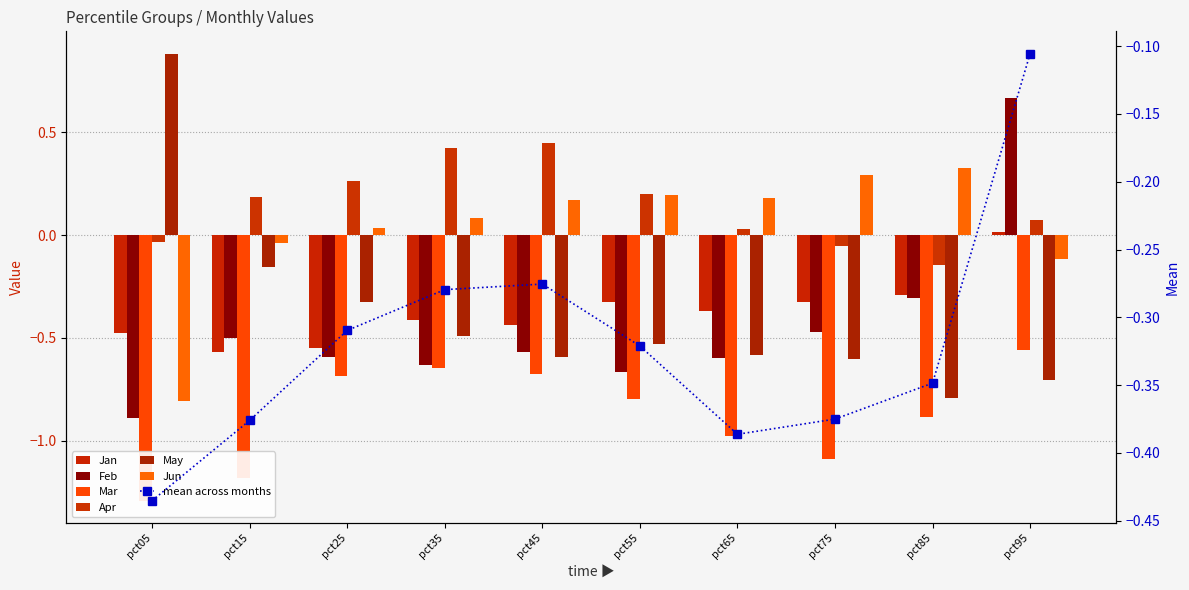

The Jun series shows 0.3 at pct55. True or false?

False